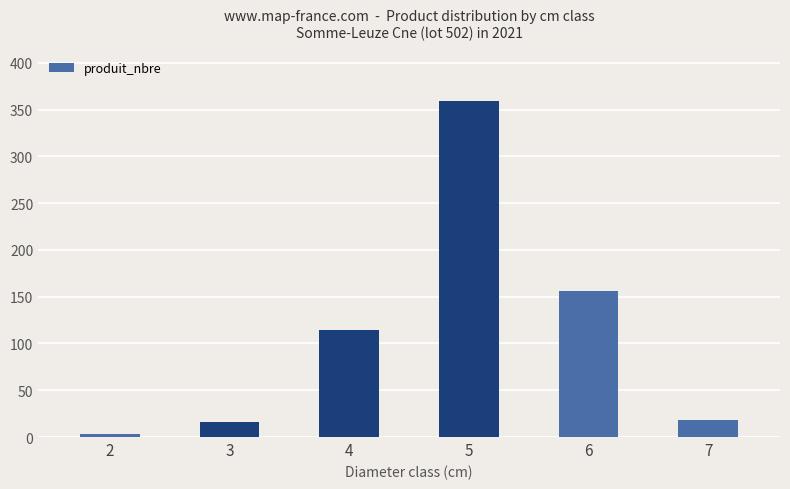

Reading left to right, what are all the values shown in this chart?

3	16	114	359	156	18